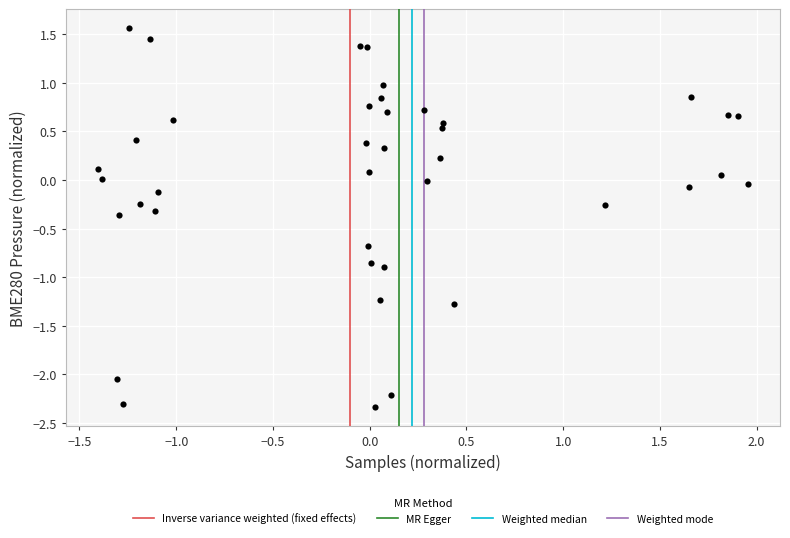

What is the range of X values (max minus min)?

3.4